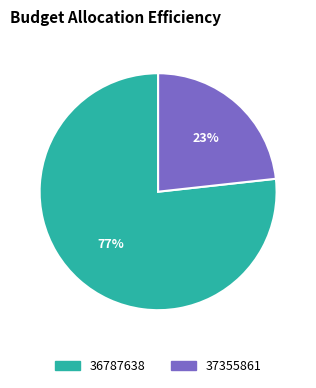

Combined, do 37355861 and 36787638 account for over 50%?

Yes